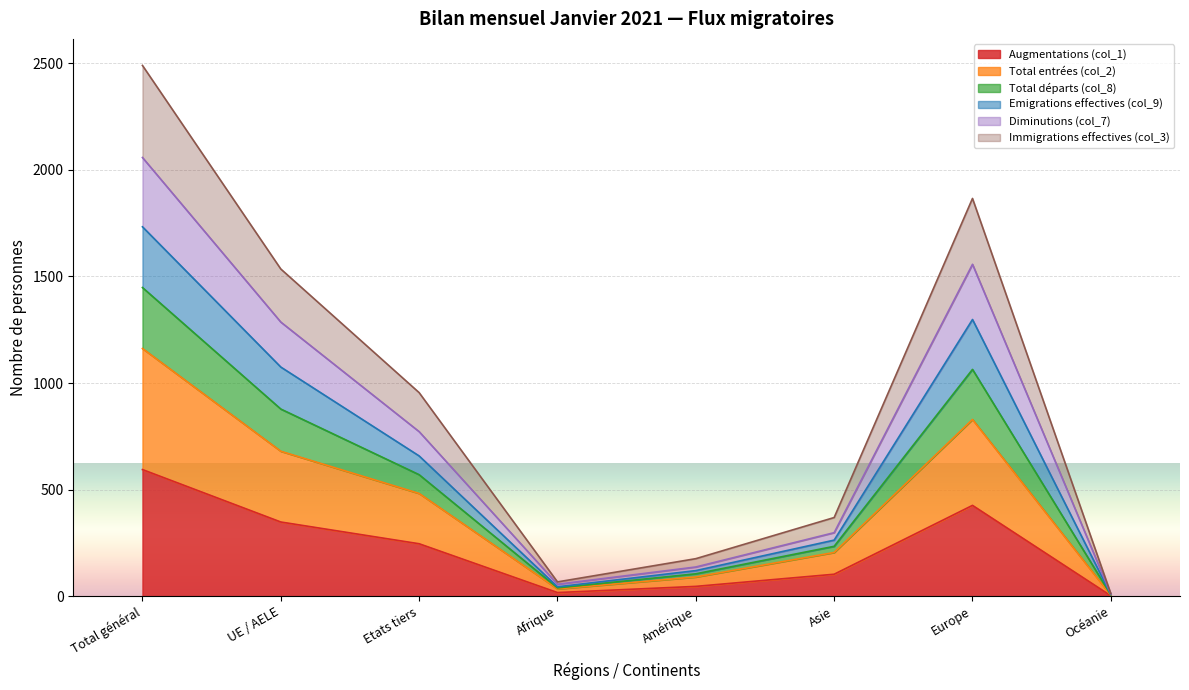

Is it true that Augmentations (col_1) equals 103 at Asie?

True